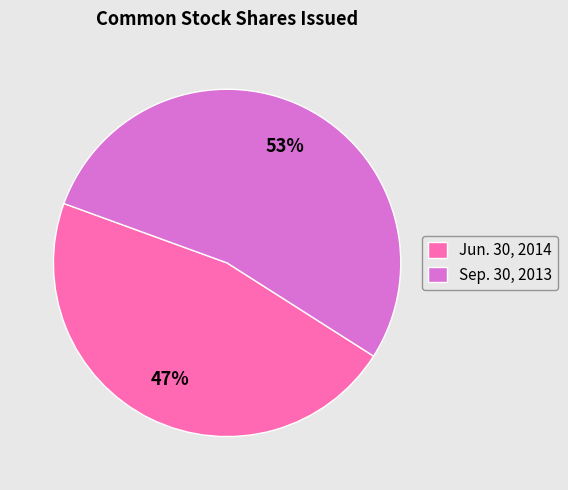

To the nearest percent, what percentage of the pie is Jun. 30, 2014?

47%